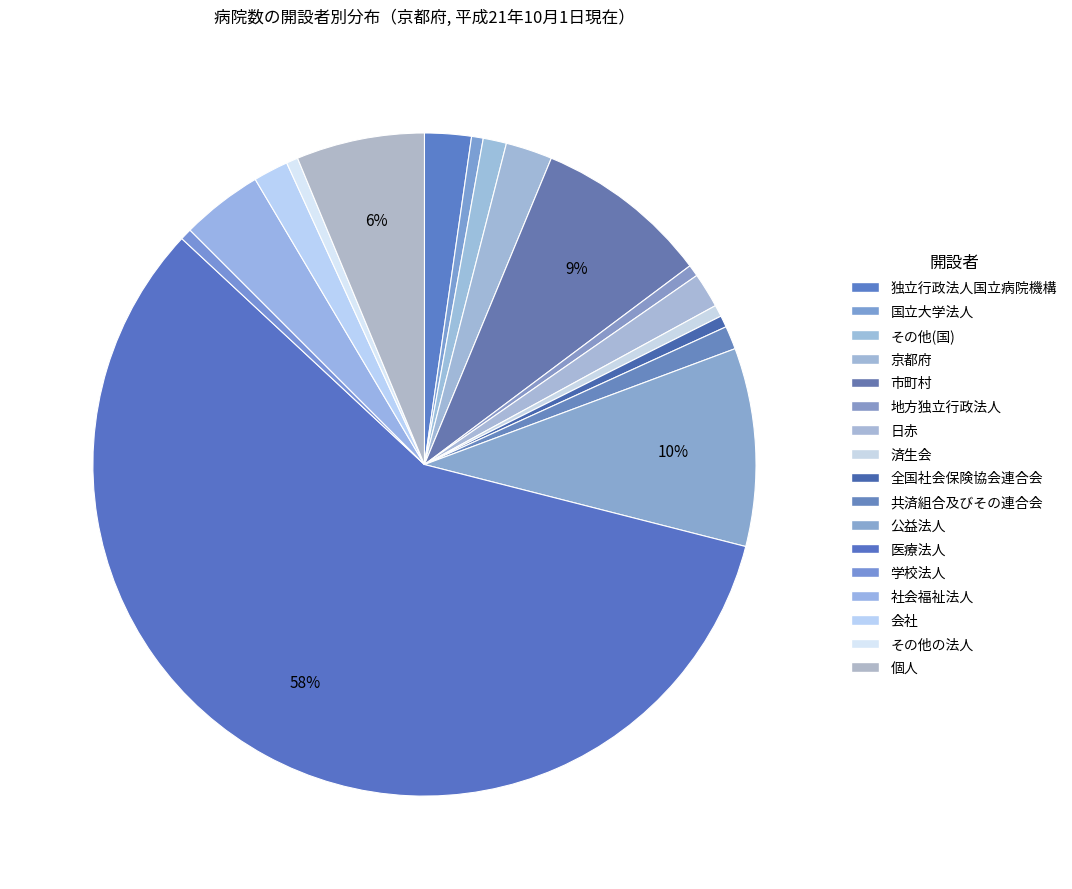

How much of the chart is everything except 個人?

93.8%